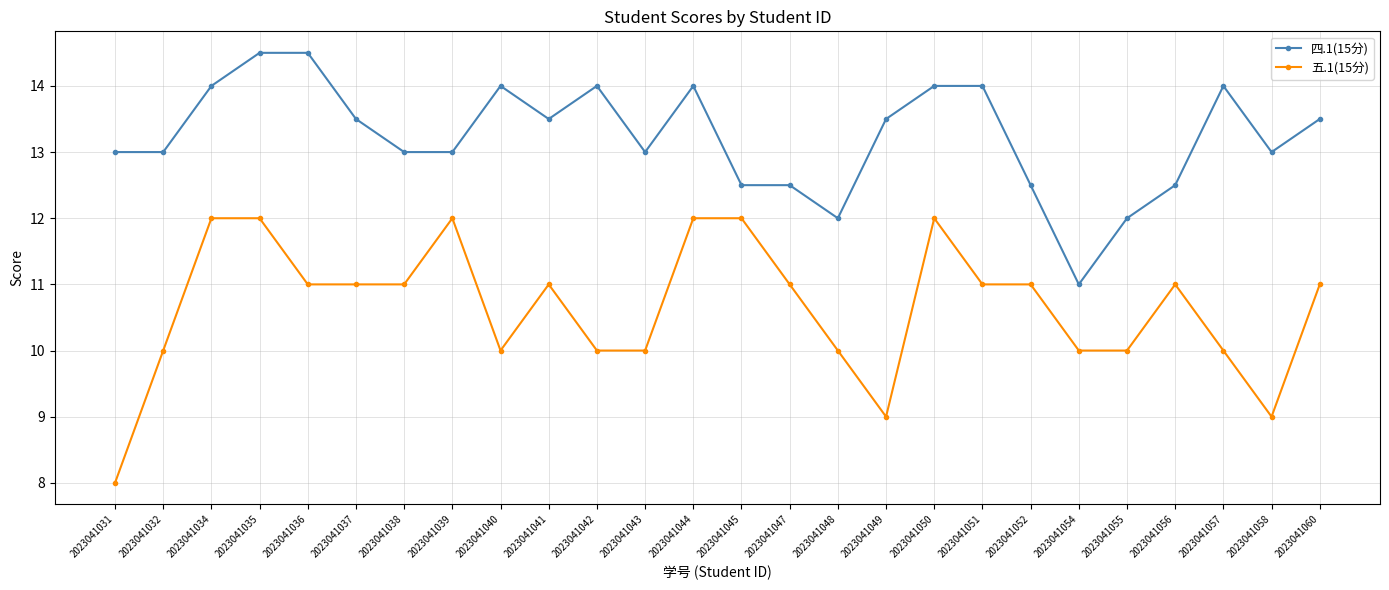

How many lines are shown in the chart?

2